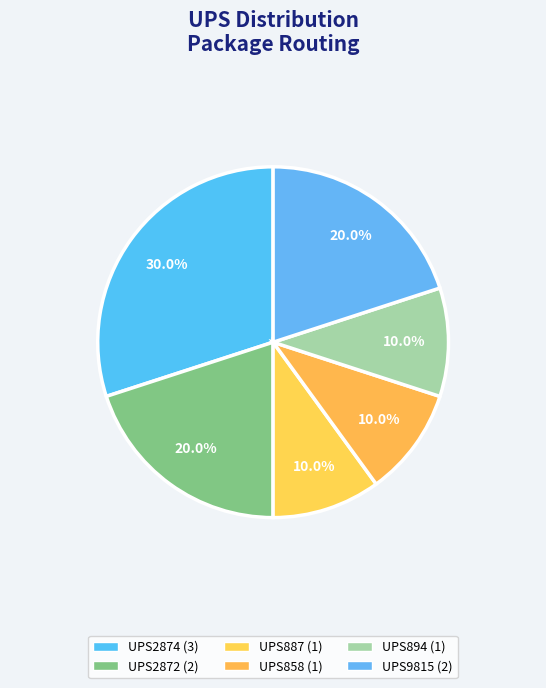

To the nearest percent, what is the difference between the largest and smallest slice percentages?

20%